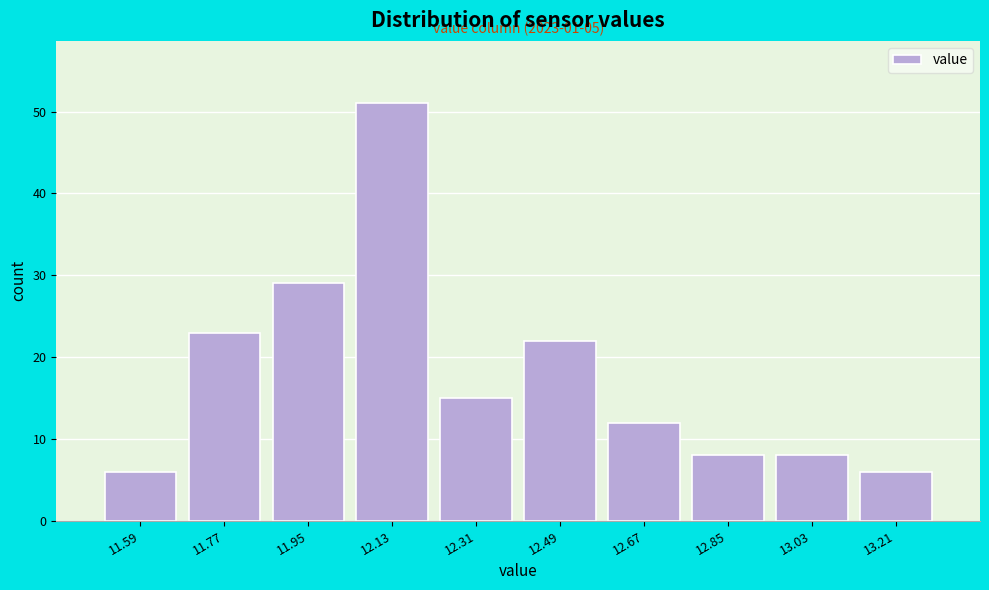

Over which range of the x-axis is the bar tallest?

12.04 to 12.22